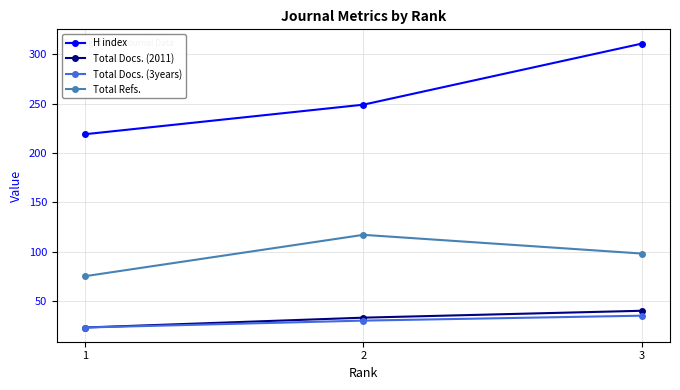

How many distinct data groups are displayed?

4